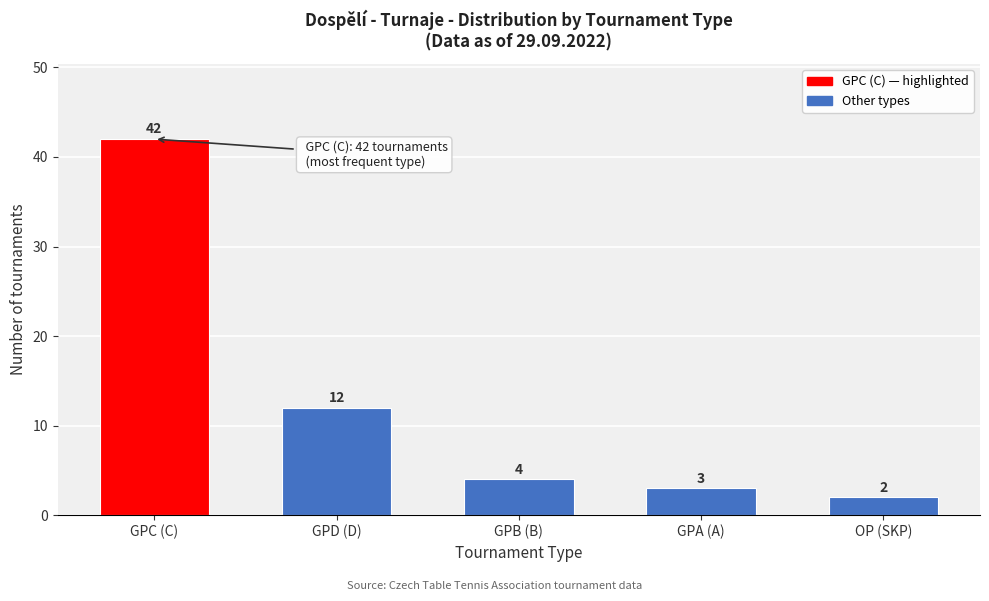

Reading left to right, what are all the values shown in this chart?

GPC (C)=42	GPD (D)=12	GPB (B)=4	GPA (A)=3	OP (SKP)=2